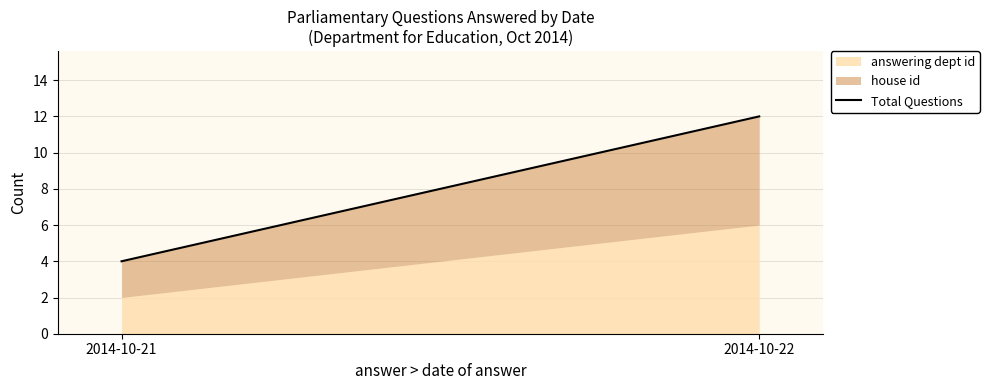

How many lines are shown in the chart?

1